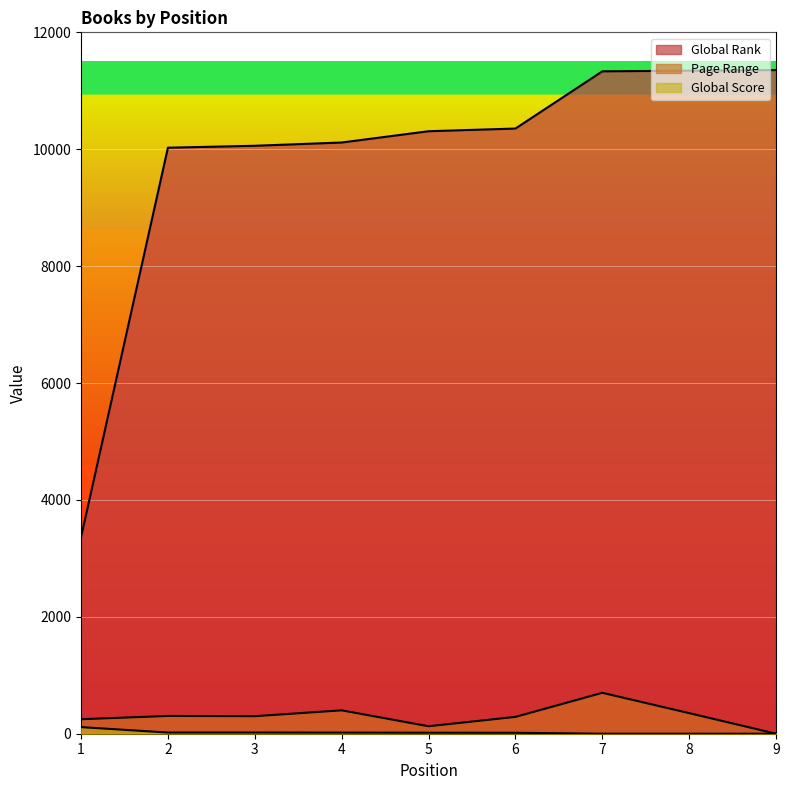

True or false: Page Range has a value of 352 at 8.

True